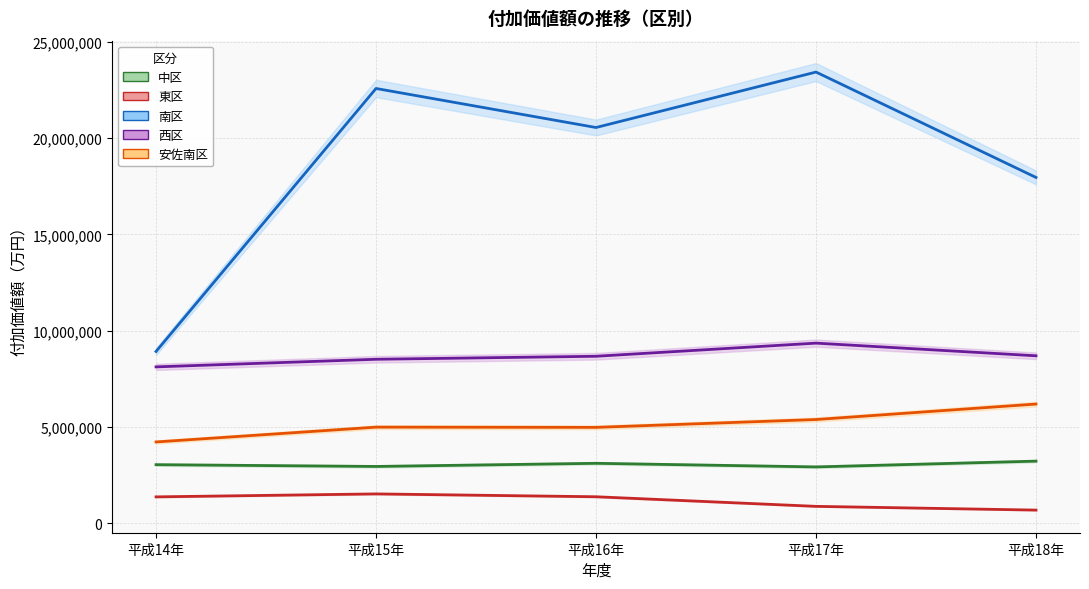

True or false: 東区 has a value of 683208 at 平成18年.

True